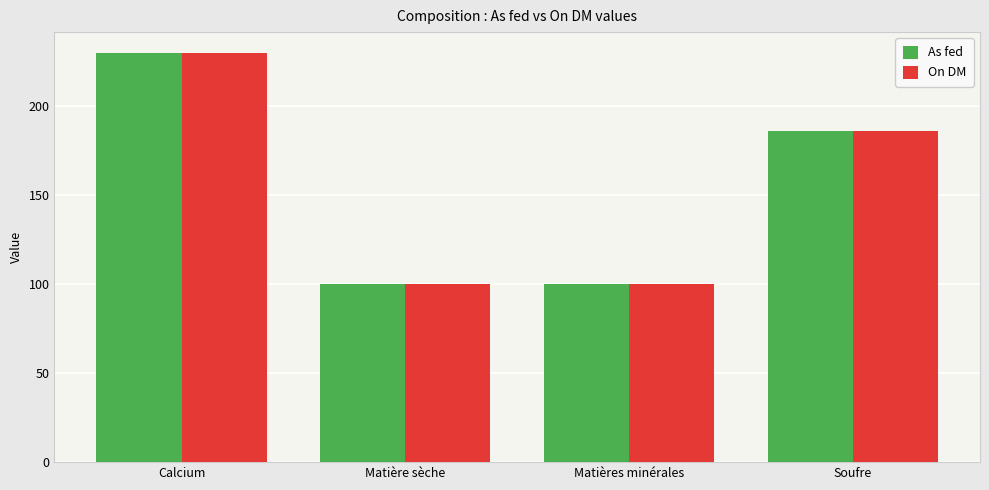

What is the total value across all series at Soufre?

372.0